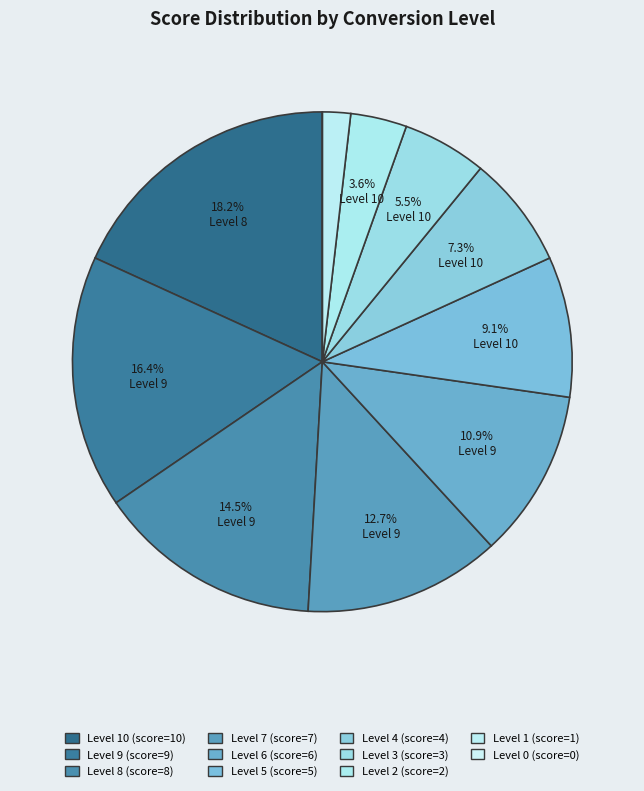

Is there a majority slice in this chart?

No